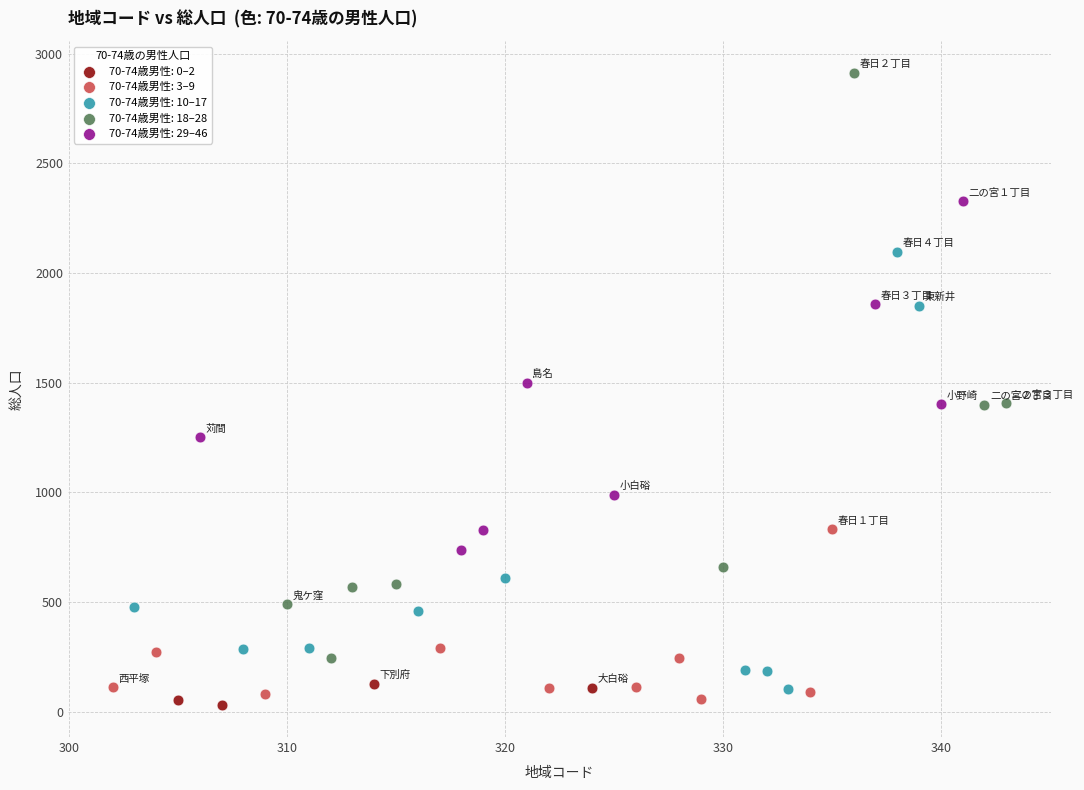

Which series contains the lowest Y value?

70-74歳男性: 0–2